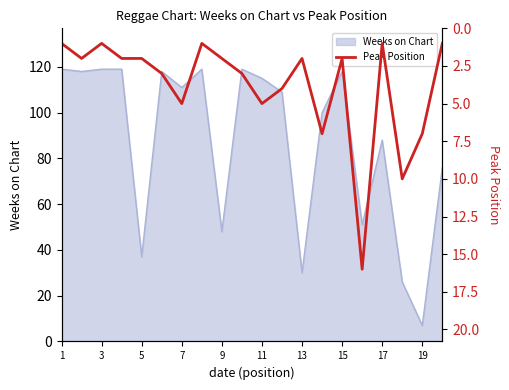

The value of Weeks on Chart at 9 is 23. True or false?

False